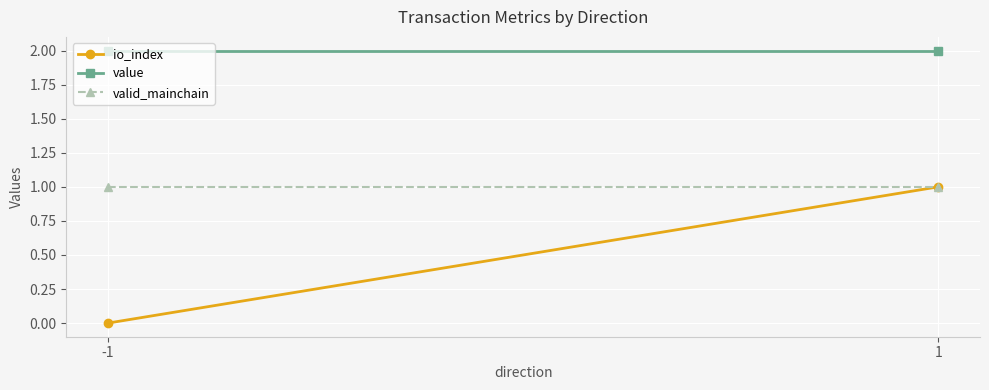

What is the spread (max minus min) of values at -1?

2.0